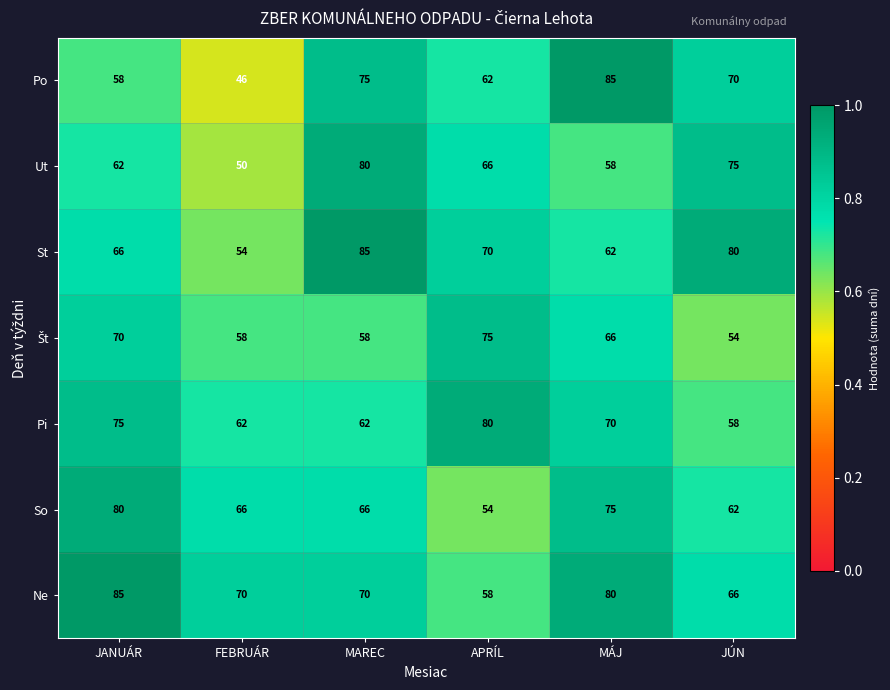

What is the total value across all series at APRÍL?

465